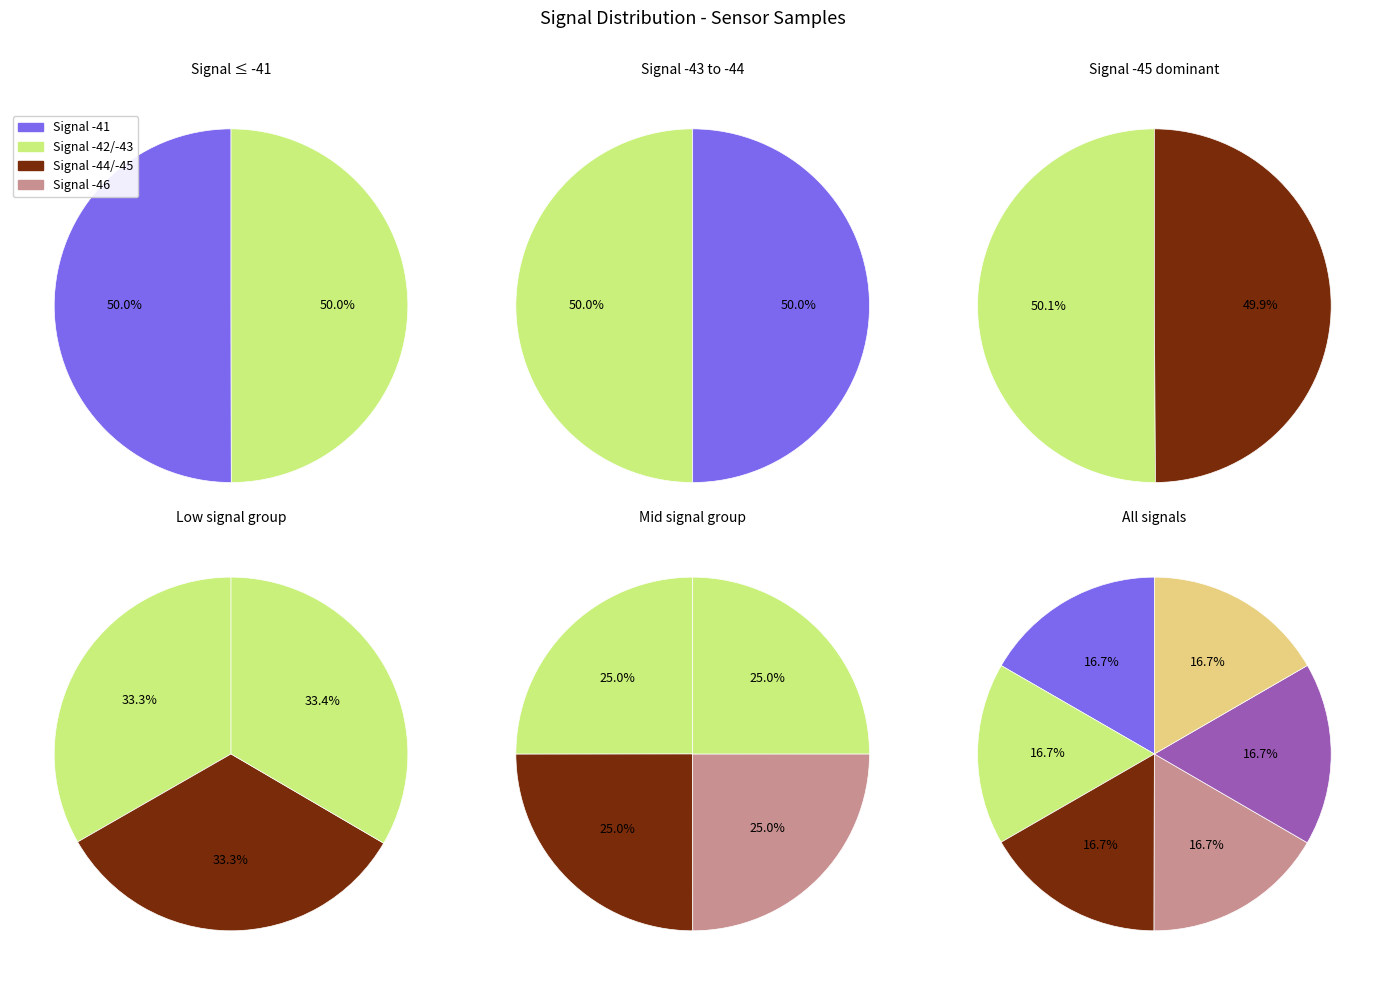

Is it true that Signal -43 is 17% of the pie?

True